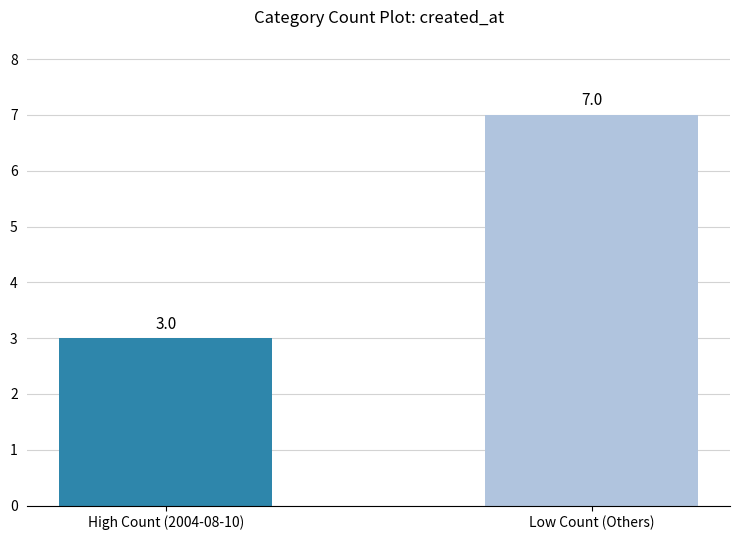

What is the difference between the maximum and minimum values?

4